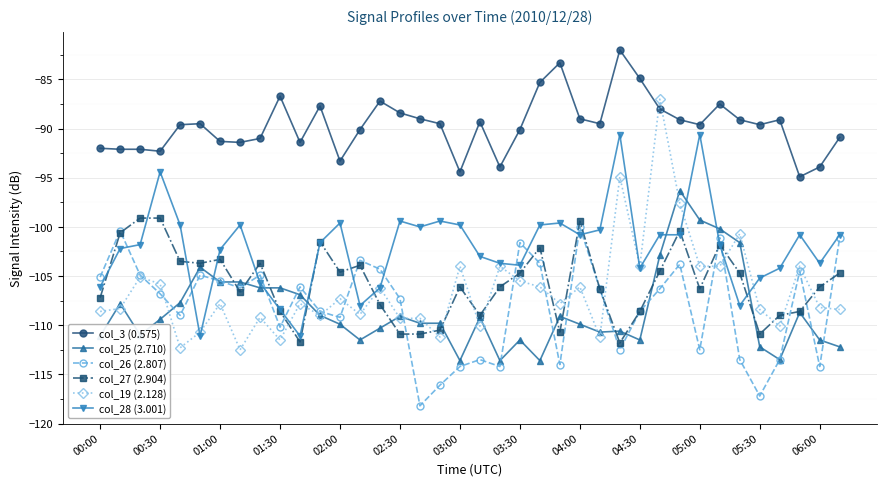

True or false: col_27 (2.904) and col_19 (2.128) intersect in this chart.

True